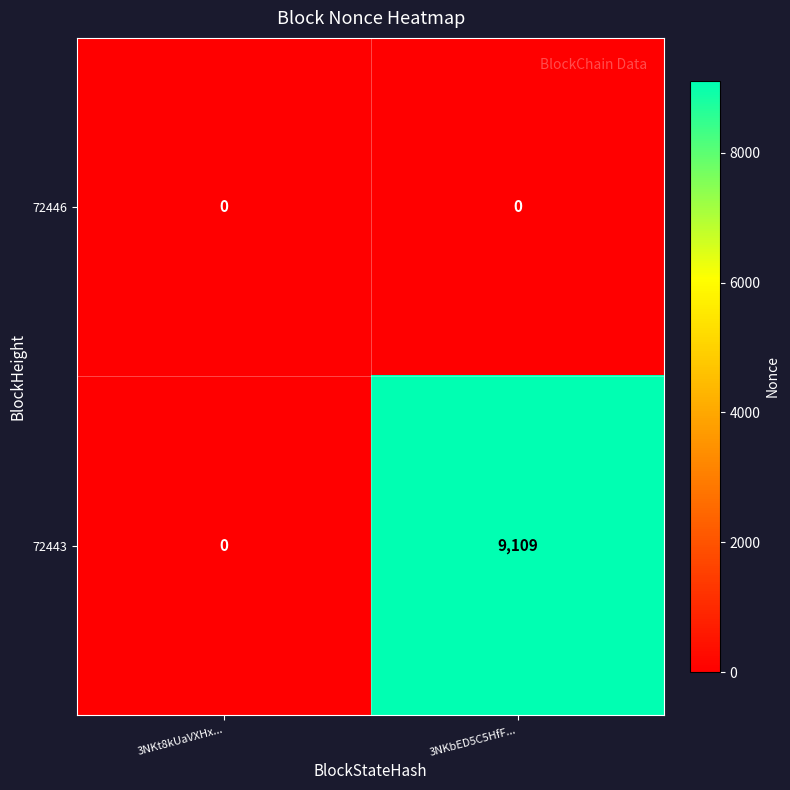

How many data points in 72443 are less than 9109?

1